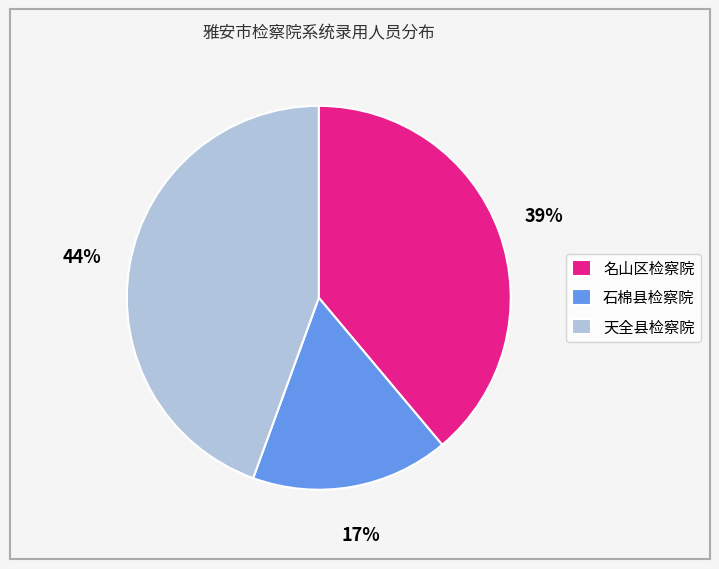

Do 石棉县检察院 and 名山区检察院 together represent more than half of the pie?

Yes